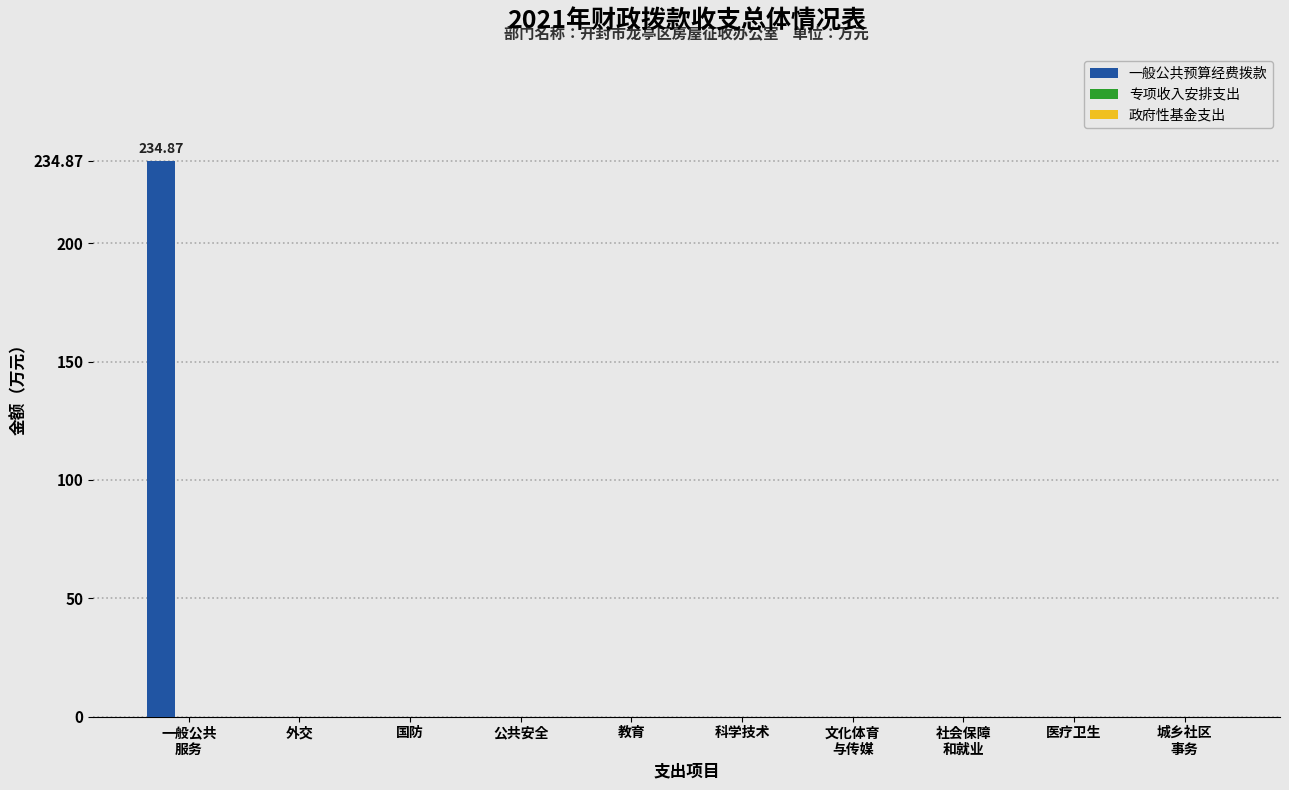

What is the sum of all values?

234.9